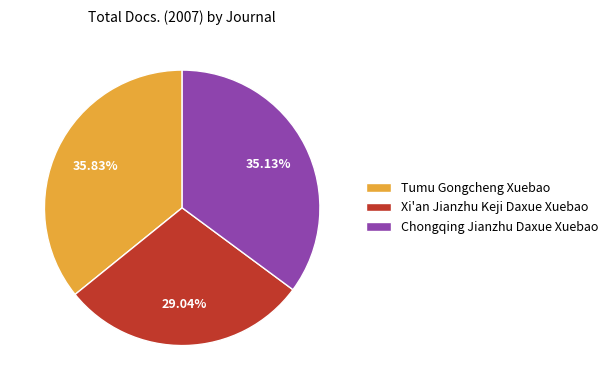

How many segments does this pie chart have?

3